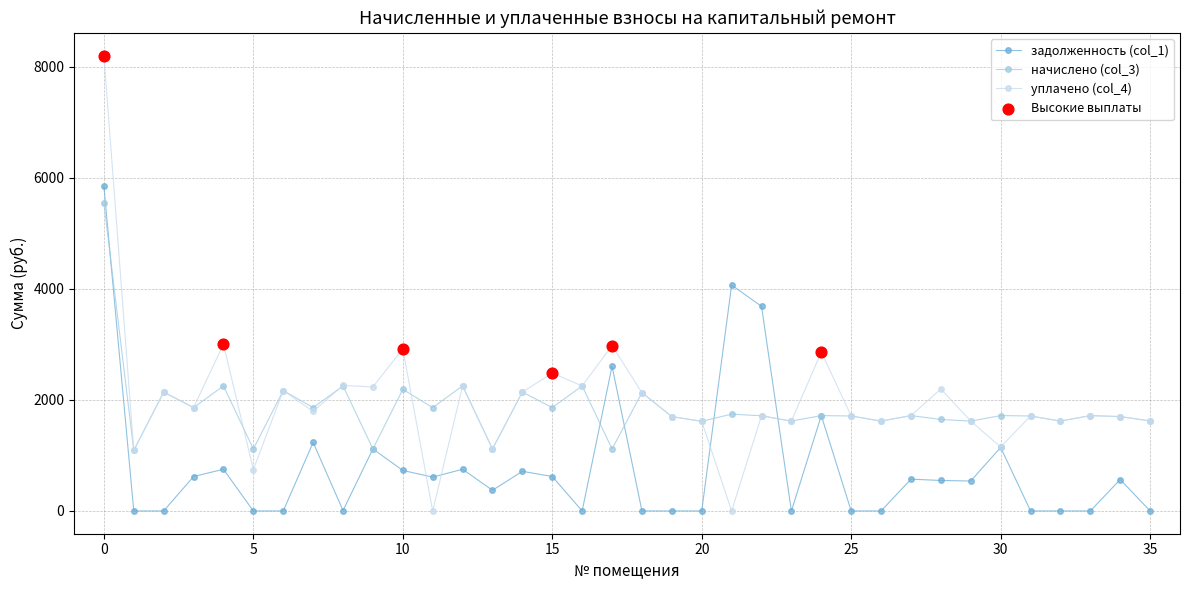

True or false: задолженность (col_1) has more than 2 points higher than both neighbors.

True